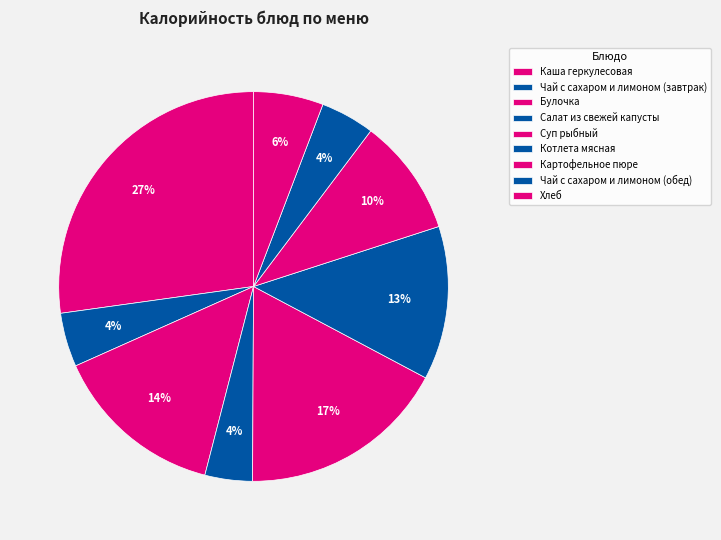

How many slices are in this pie chart?

9